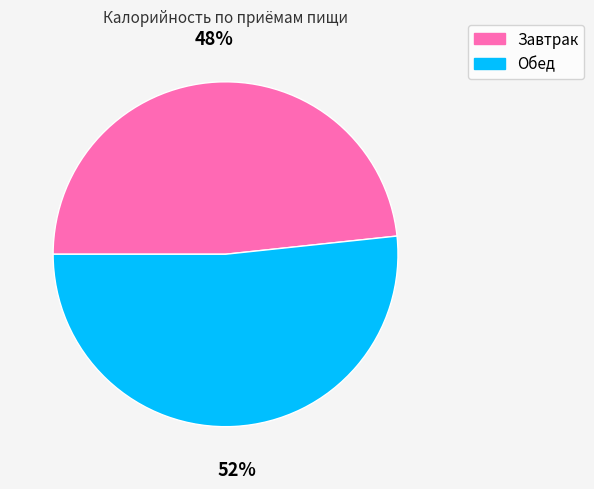

To the nearest percent, what is the average slice percentage?

50%